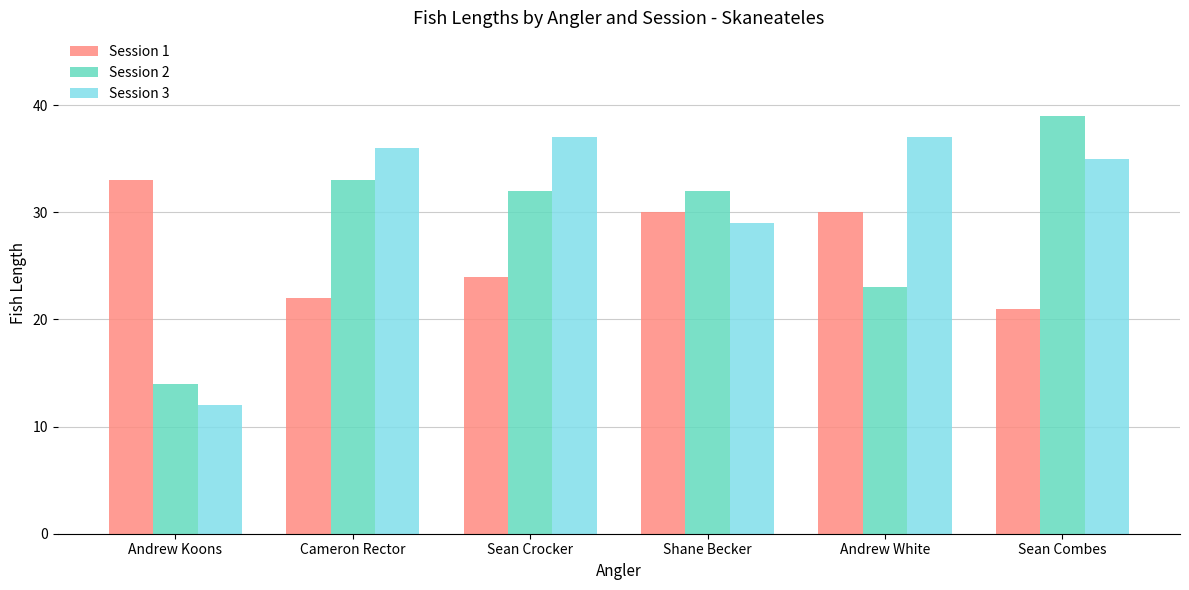

What is the total value across all series at Andrew White?

90